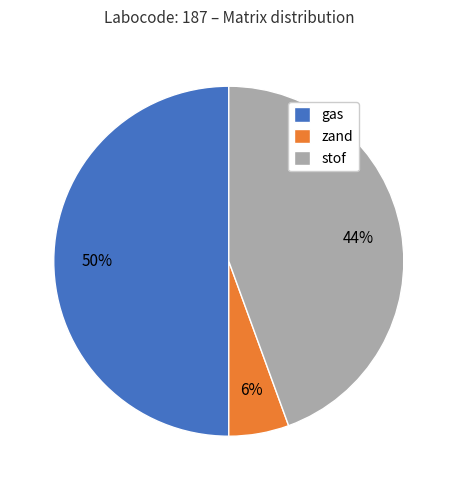

What is the largest slice in the pie chart?

gas